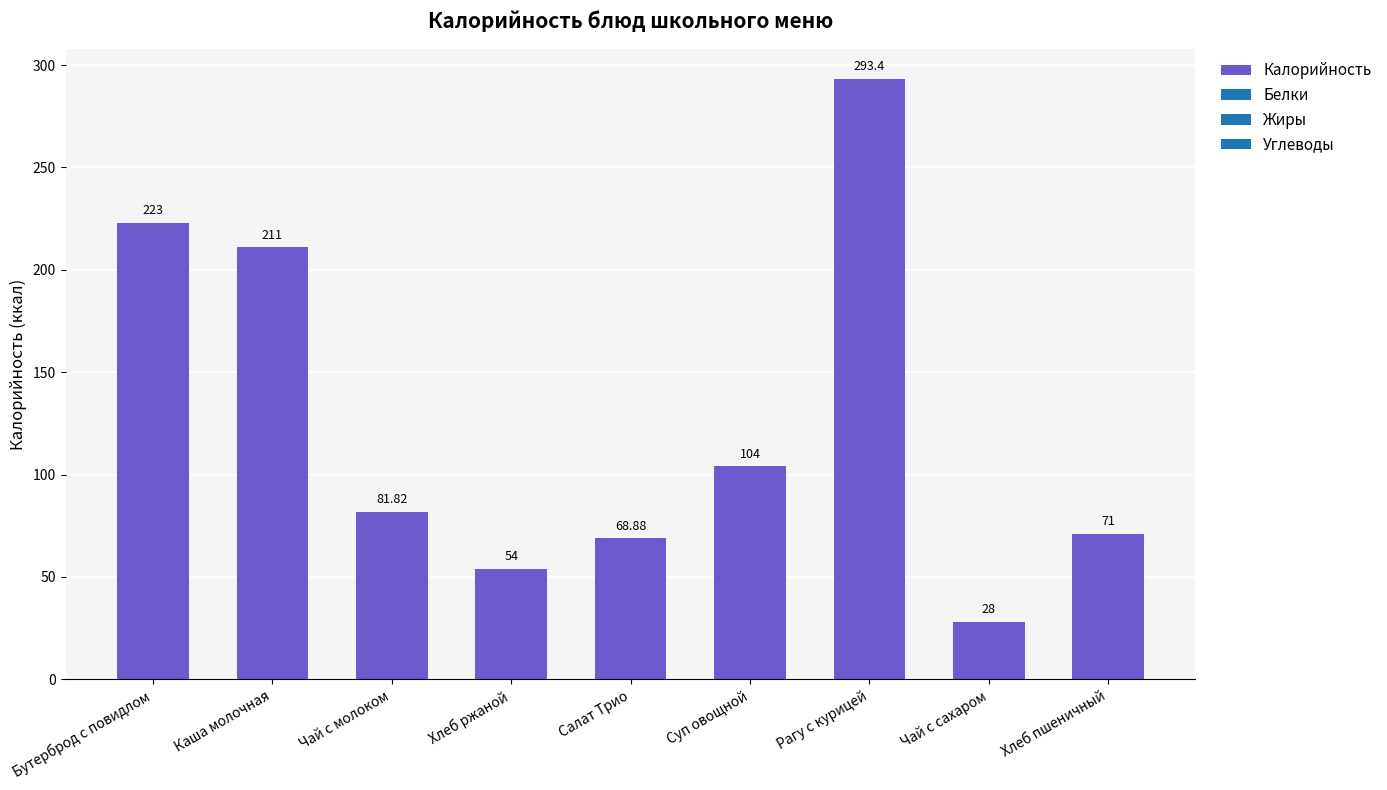

What is the value of the 2nd bar from the left?

211.0